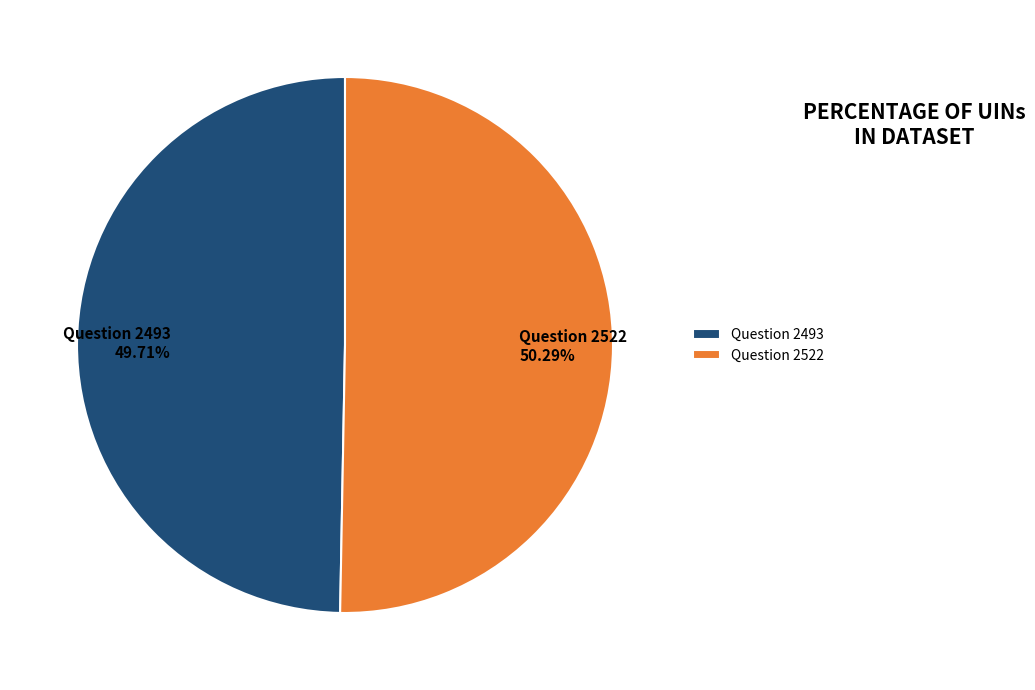

What is the largest slice in the pie chart?

Question 2522